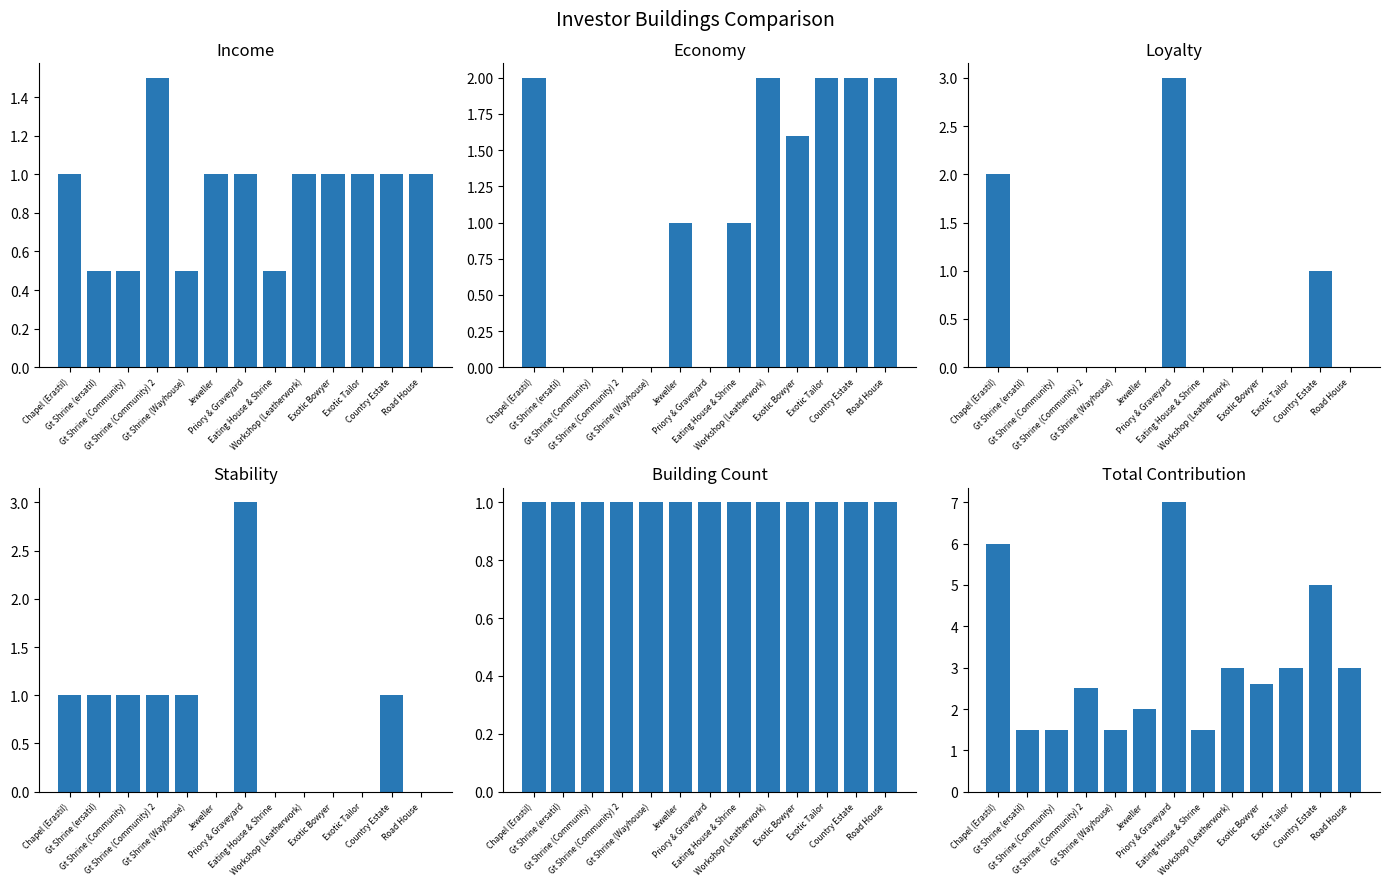

Rank the series by their maximum value, from highest to lowest.

Total Contribution, Loyalty, Stability, Economy, Income, Building Count